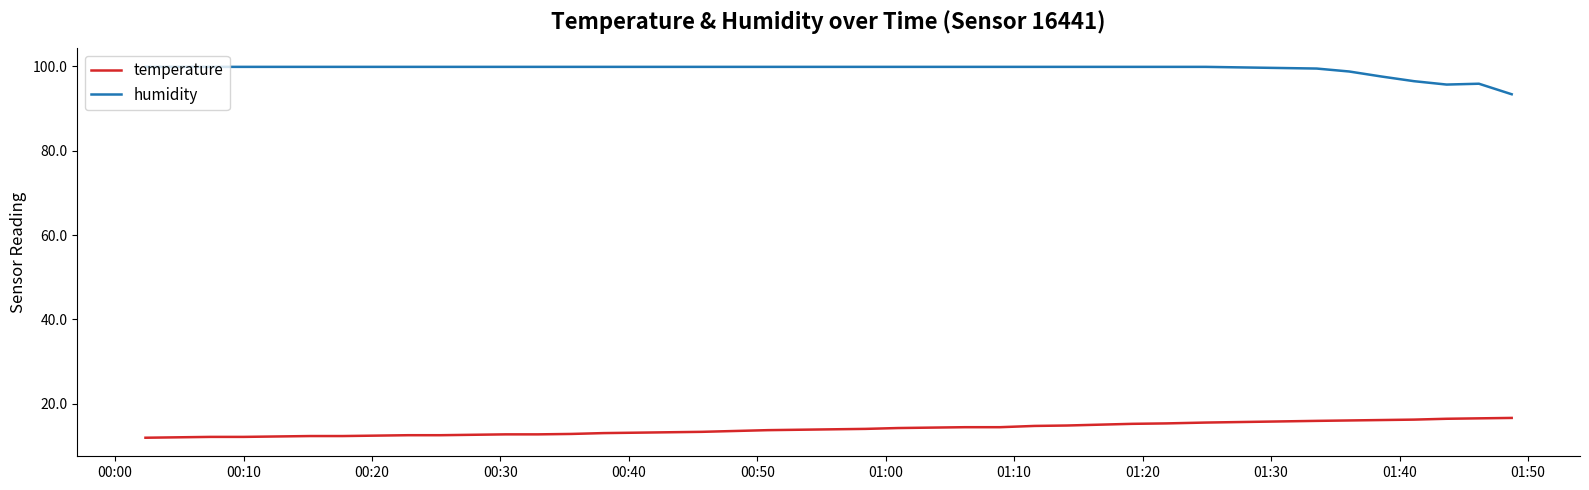

Which series has the largest total across all categories?

humidity